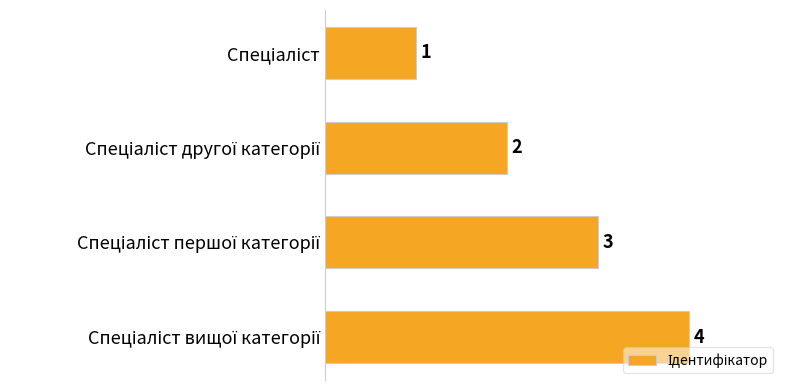

What is the minimum value shown in the chart?

1